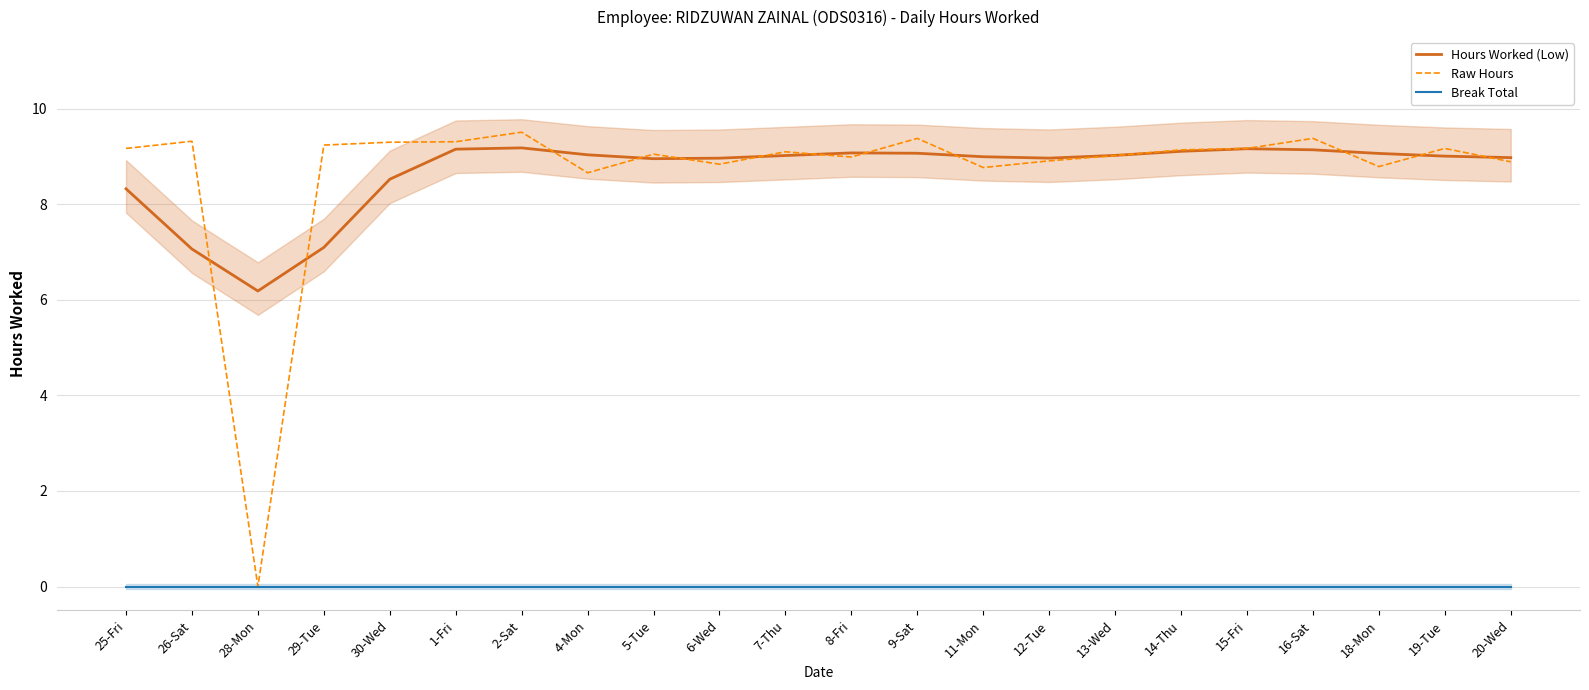

At which label is Raw Hours closest to 4?

28-Mon